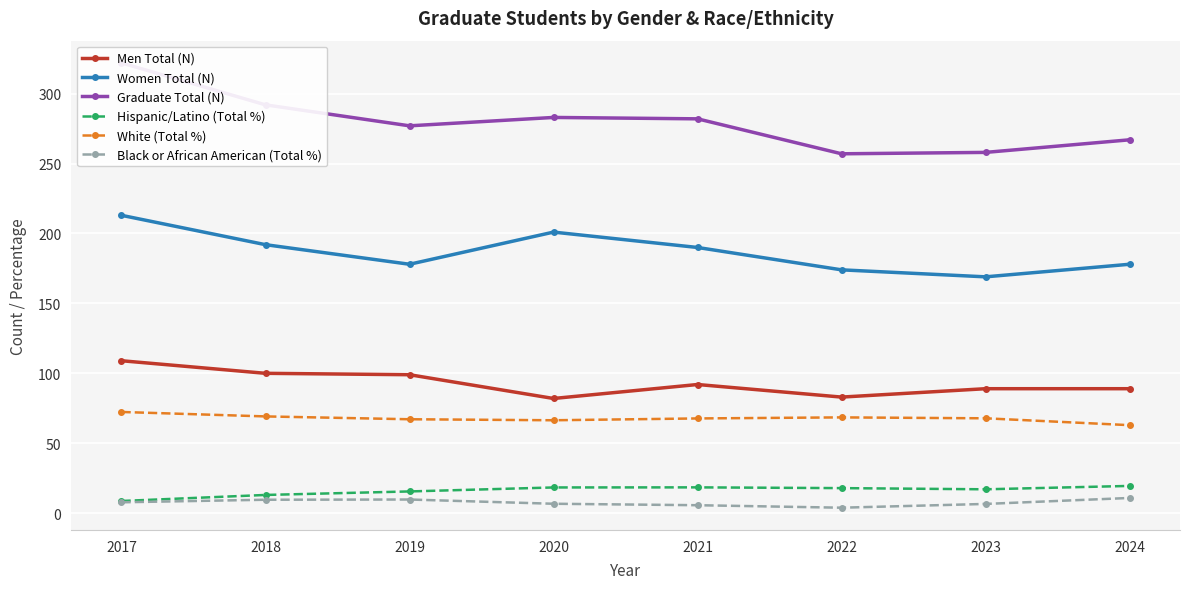

What is the value of the Black or African American (Total %) point at the 3rd from the left?

9.7